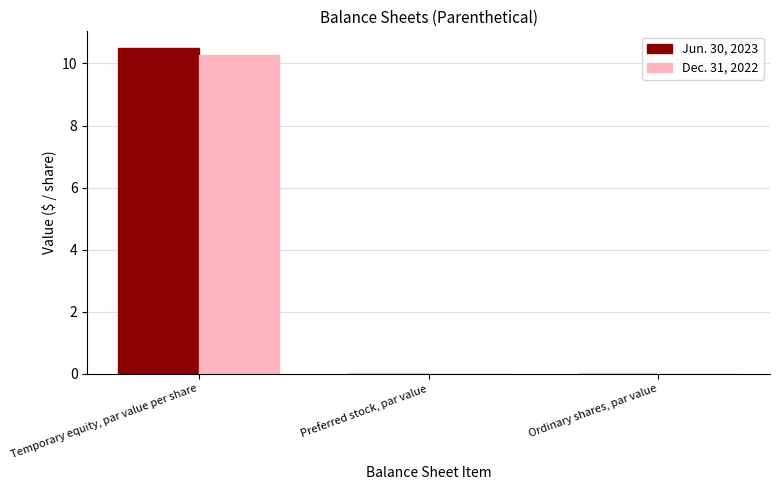

The Dec. 31, 2022 series shows 0.0 at Preferred stock, par value. True or false?

True